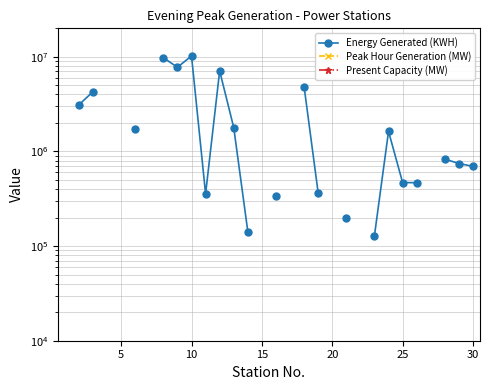

Is it true that Peak Hour Generation (MW) equals 33.4 at 10?

False